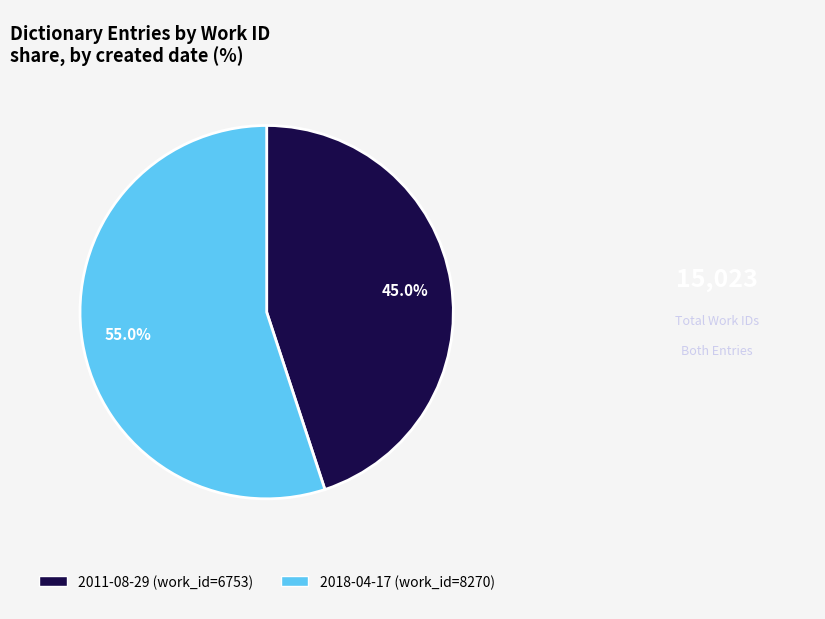

Which category has the biggest portion of the pie?

2018-04-17